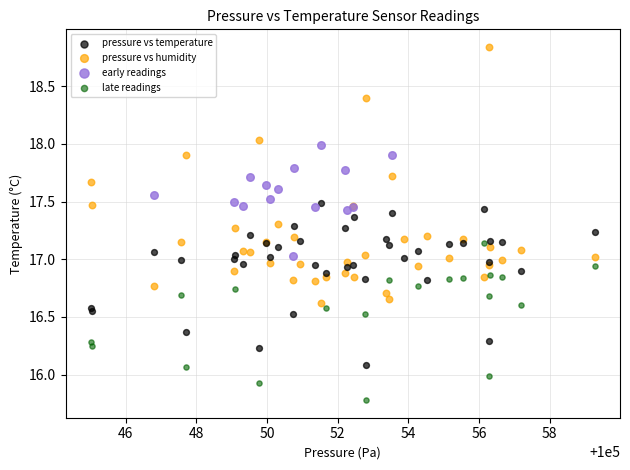

Which series reaches the maximum Y coordinate?

pressure vs humidity